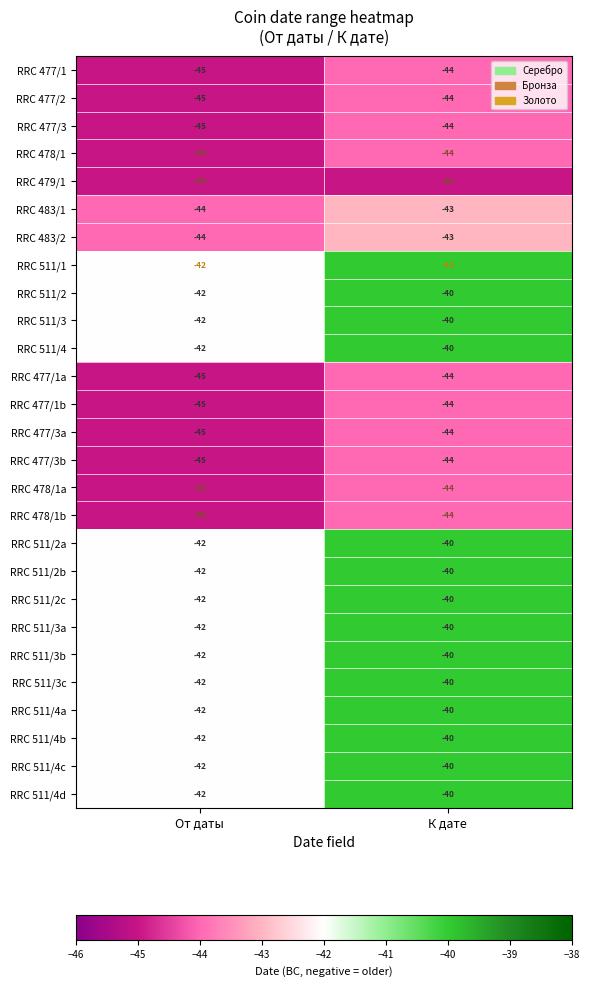

What is the approximate value of RRC 477/1 at К дате?

-44